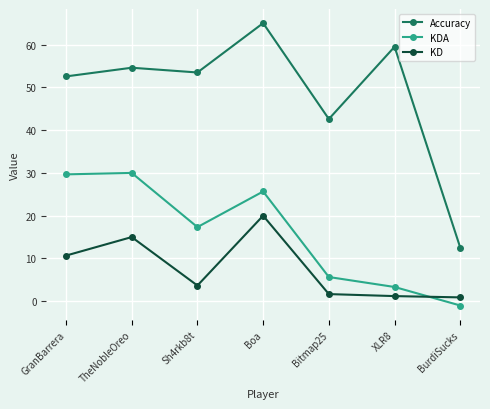

At which label does KDA reach its minimum?

BurdiSucks